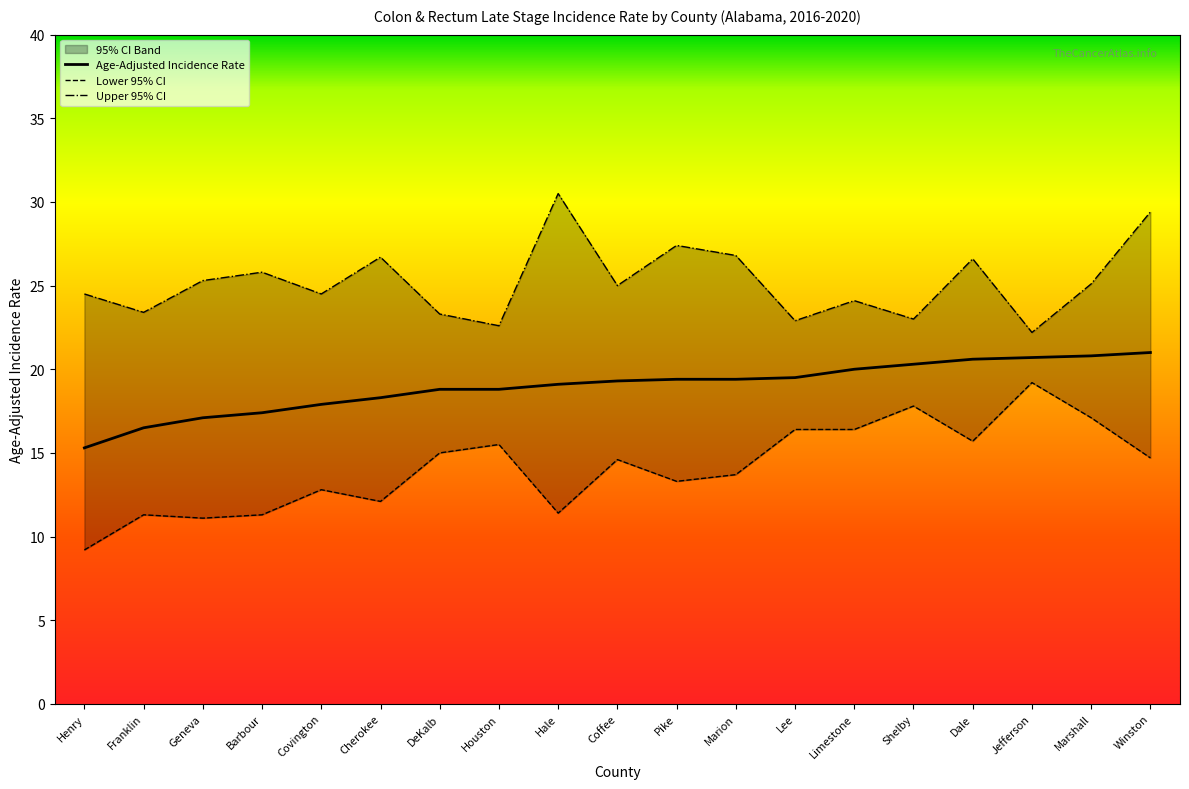

What is the difference between the maximum and second lowest values in the Upper 95% CI series?

7.9